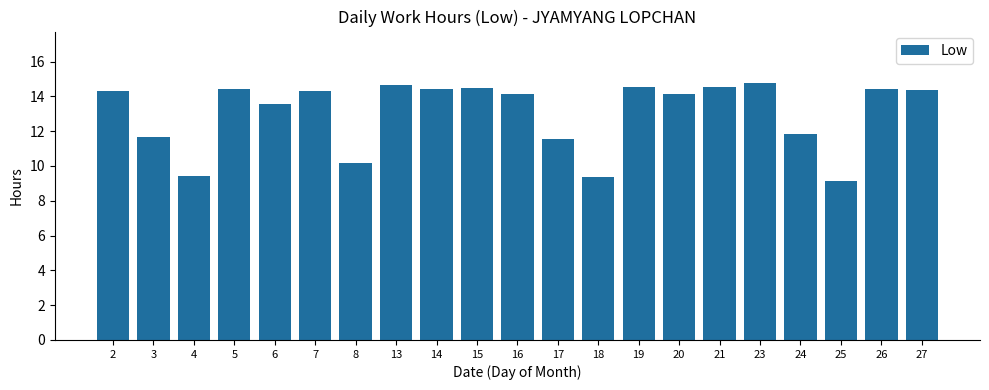

The chart shows a value of 10.2 at 8. True or false?

True